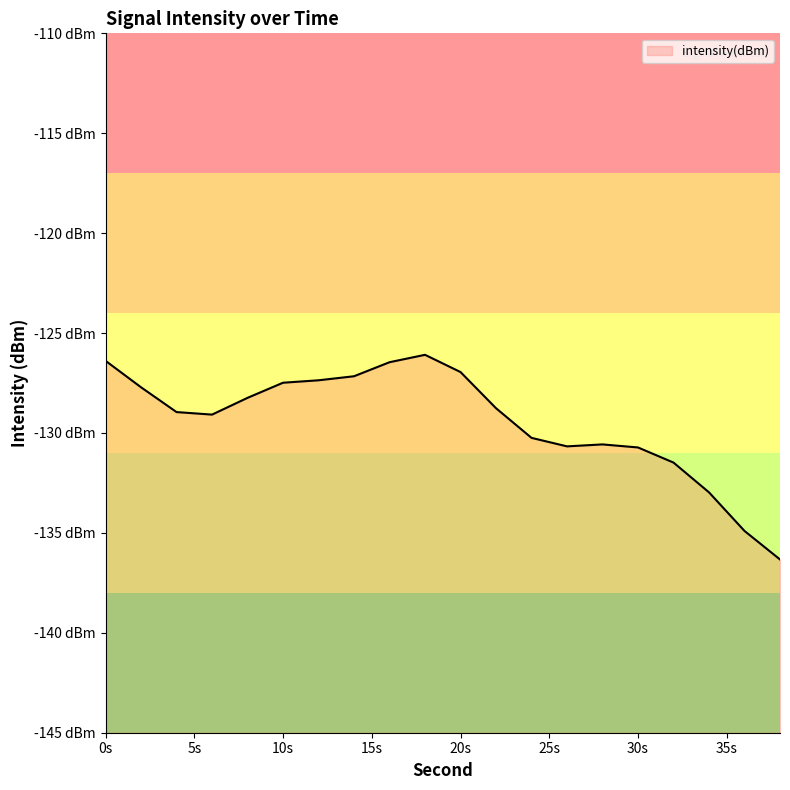

Count the number of data series in this chart.

1